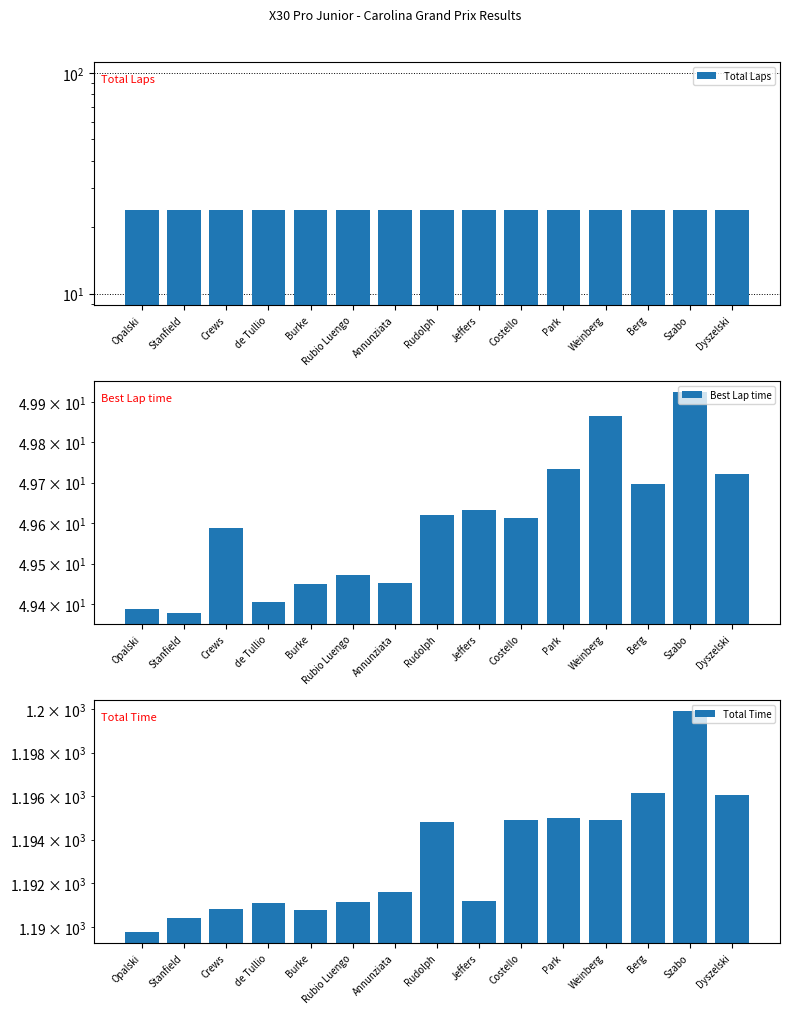

Between Szabo and Stanfield, which is larger?

Szabo